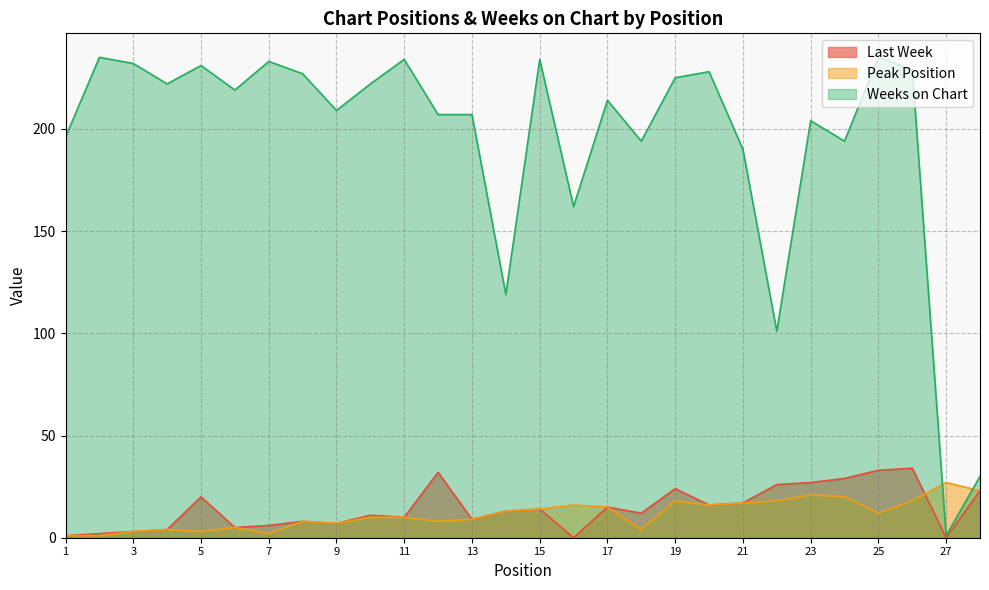

At which category is the sum across all series the highest?

26